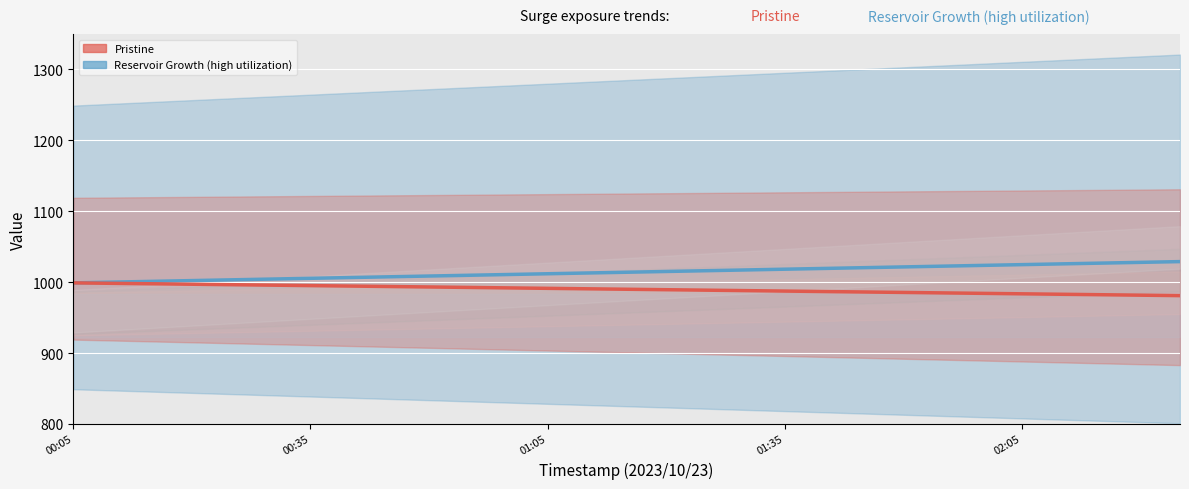

Between 01:05 and 01:35, which series saw the biggest shift?

Reservoir Growth (high utilization)